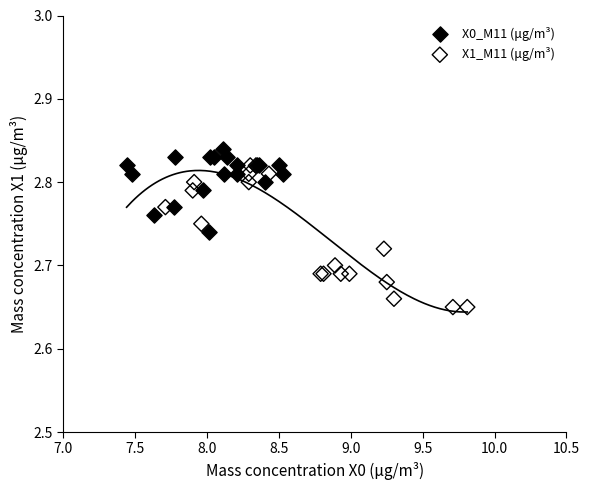

Which series contains the highest Y value?

X0_M11 (μg/m³)